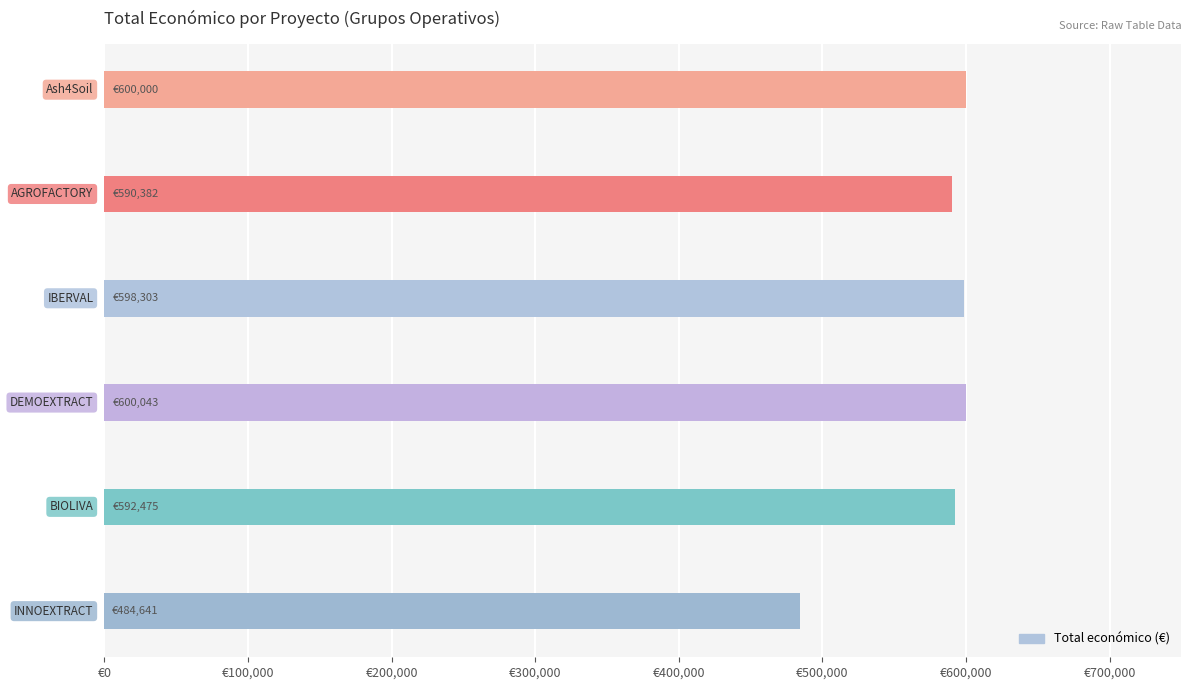

What is the average value?

577641